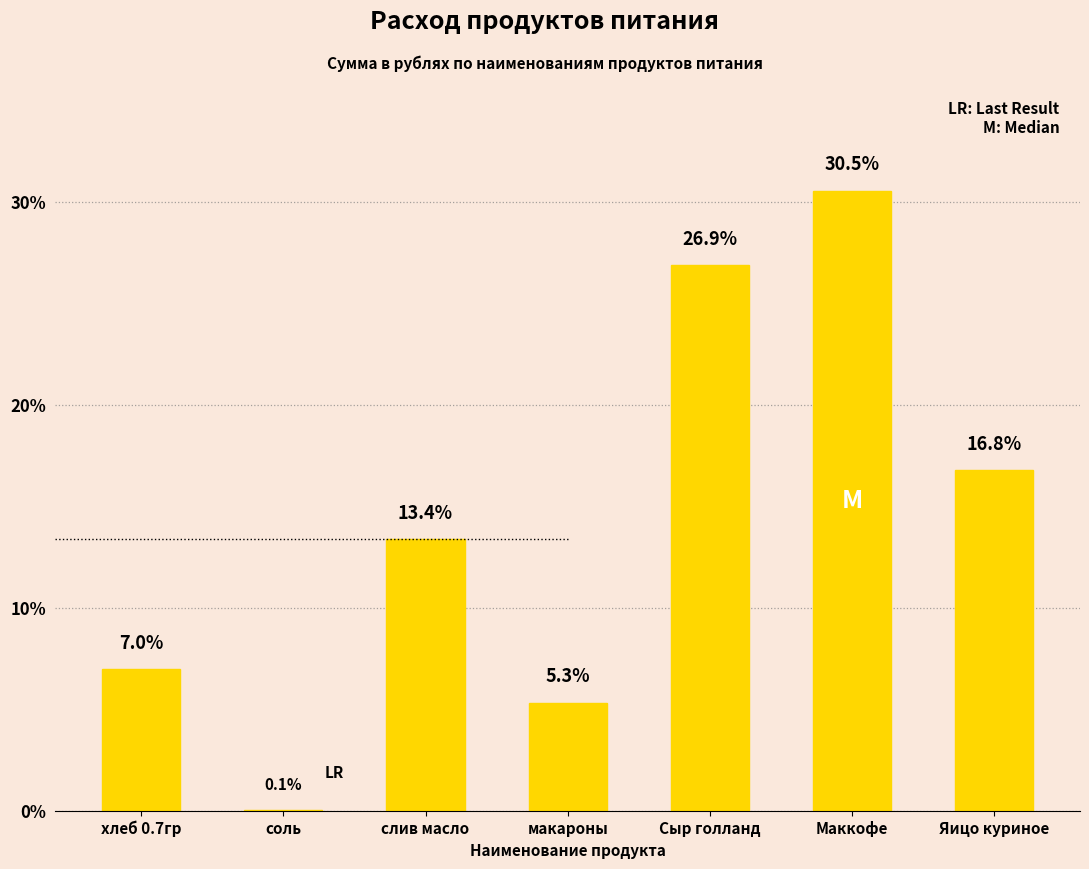

What is the change in value from хлеб 0.7гр to макароны?

-1.6